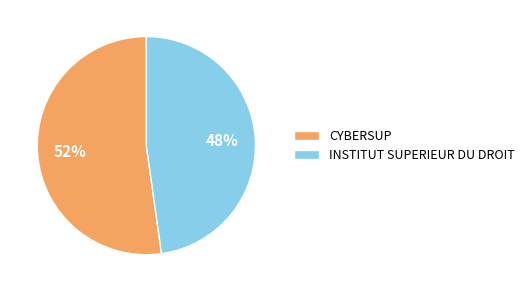

Approximately how many times larger is the value at INSTITUT SUPERIEUR DU DROIT compared to CYBERSUP?

0.9